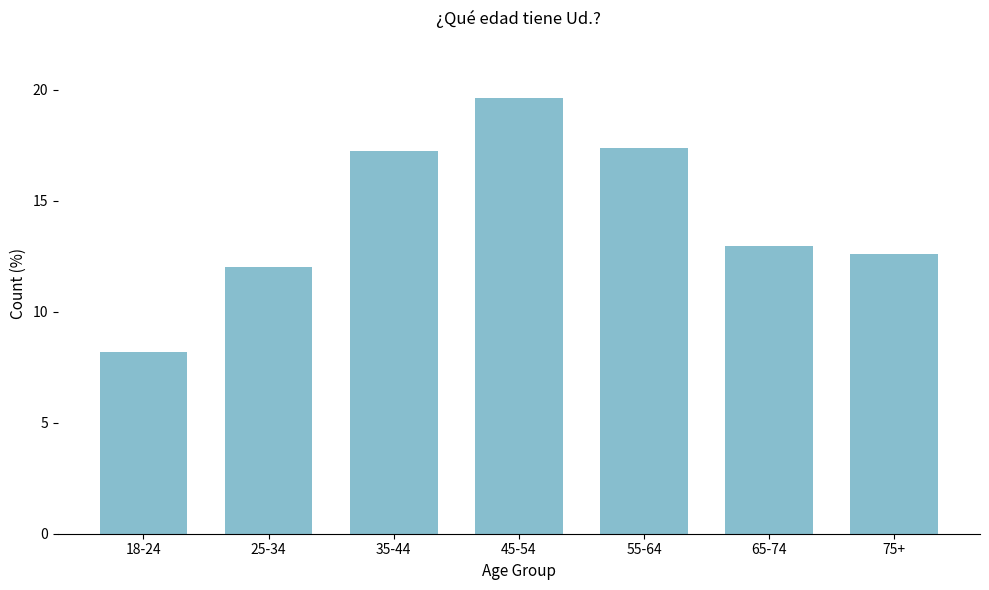

Reading left to right, list all the values displayed in this chart.

8.2	12.0	17.3	19.6	17.4	13.0	12.6